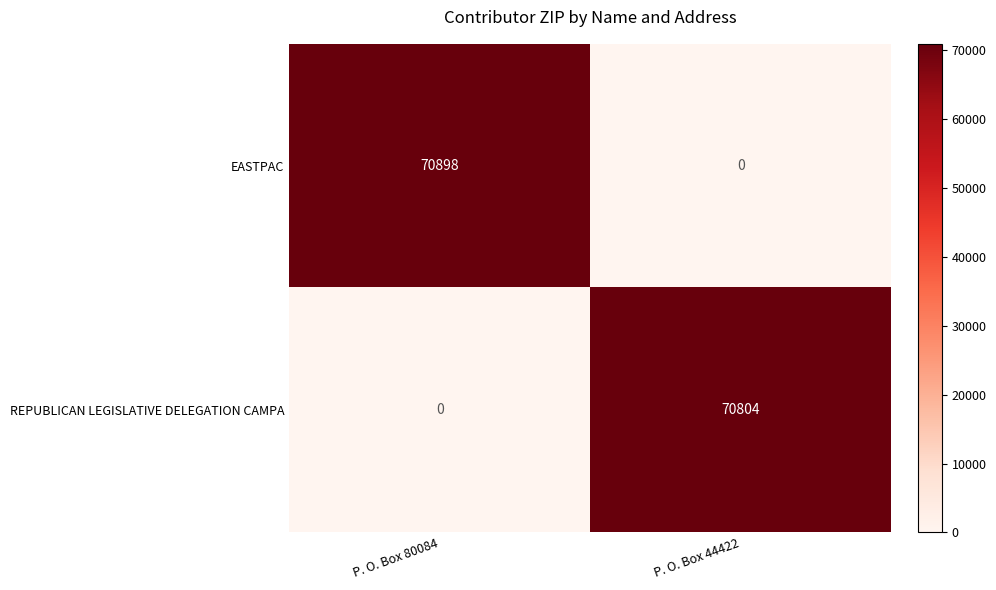

Which series has the largest range (max minus min)?

EASTPAC